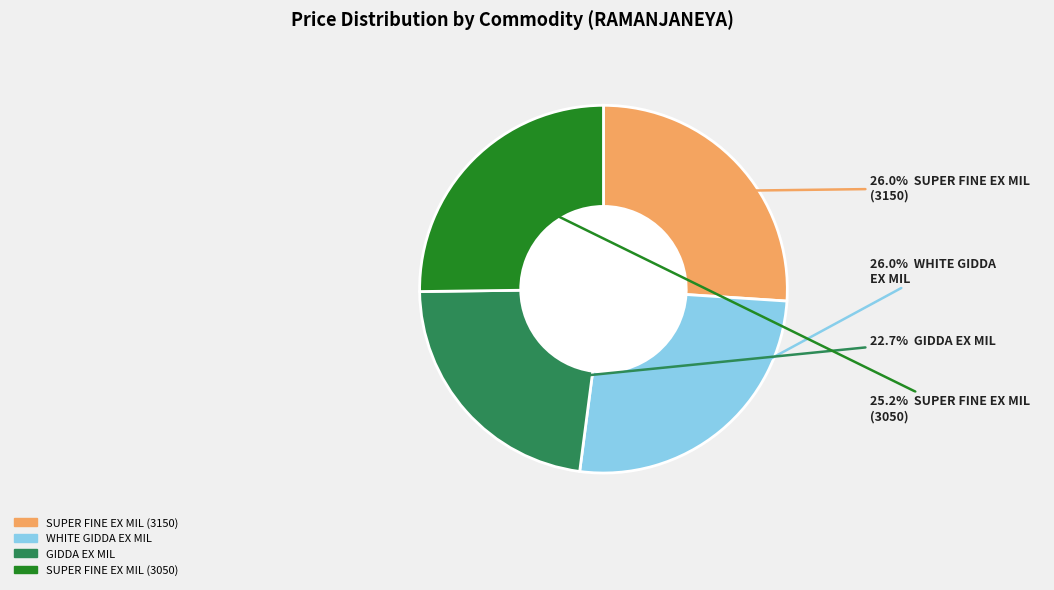

Which slice is the smallest?

GIDDA EX MIL